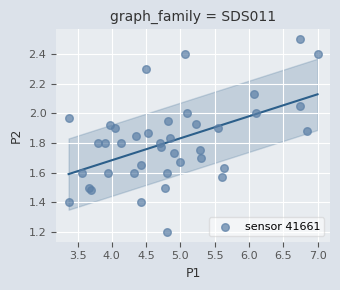

What Y value in the scatter plot is closest to 1?

1.2